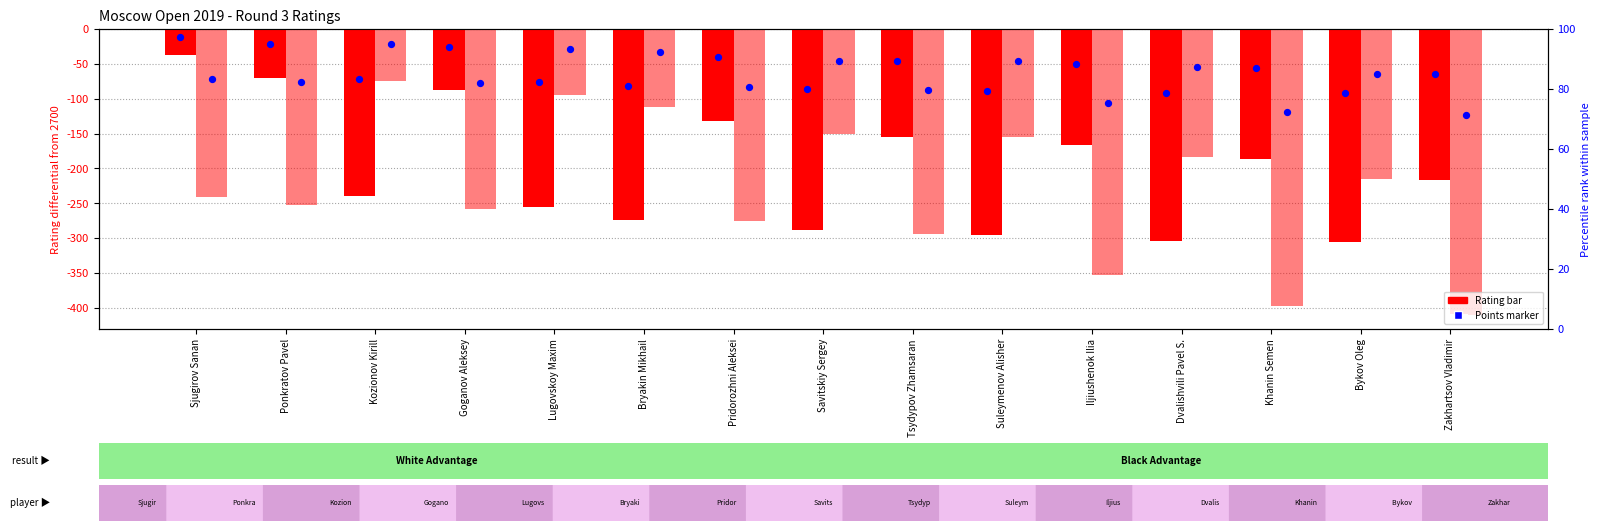

At which category is the sum across all series the highest?

Sjugirov Sanan